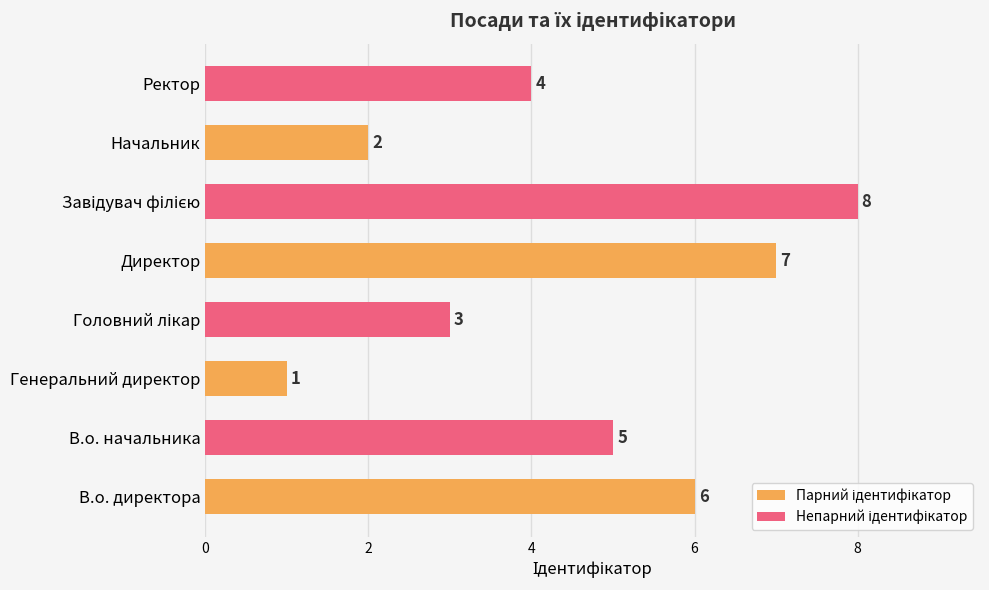

Which category has the lowest value across all series?

Генеральний директор